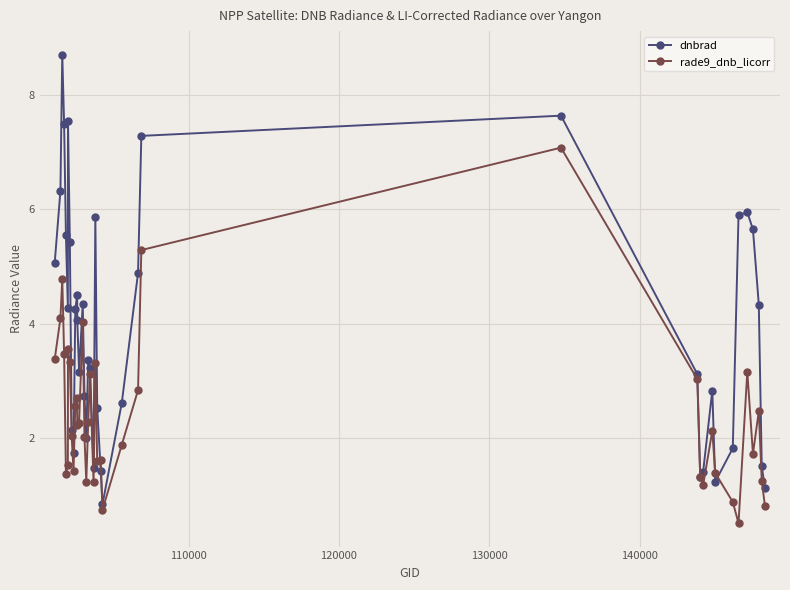

What is the difference between the second highest and minimum values in the rade9_dnb_licorr series?

4.8